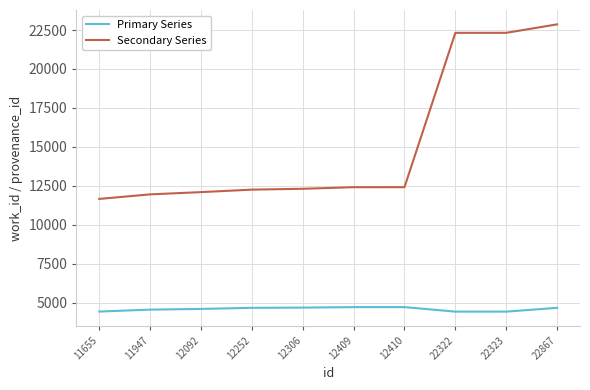

True or false: Primary Series and Secondary Series intersect in this chart.

False